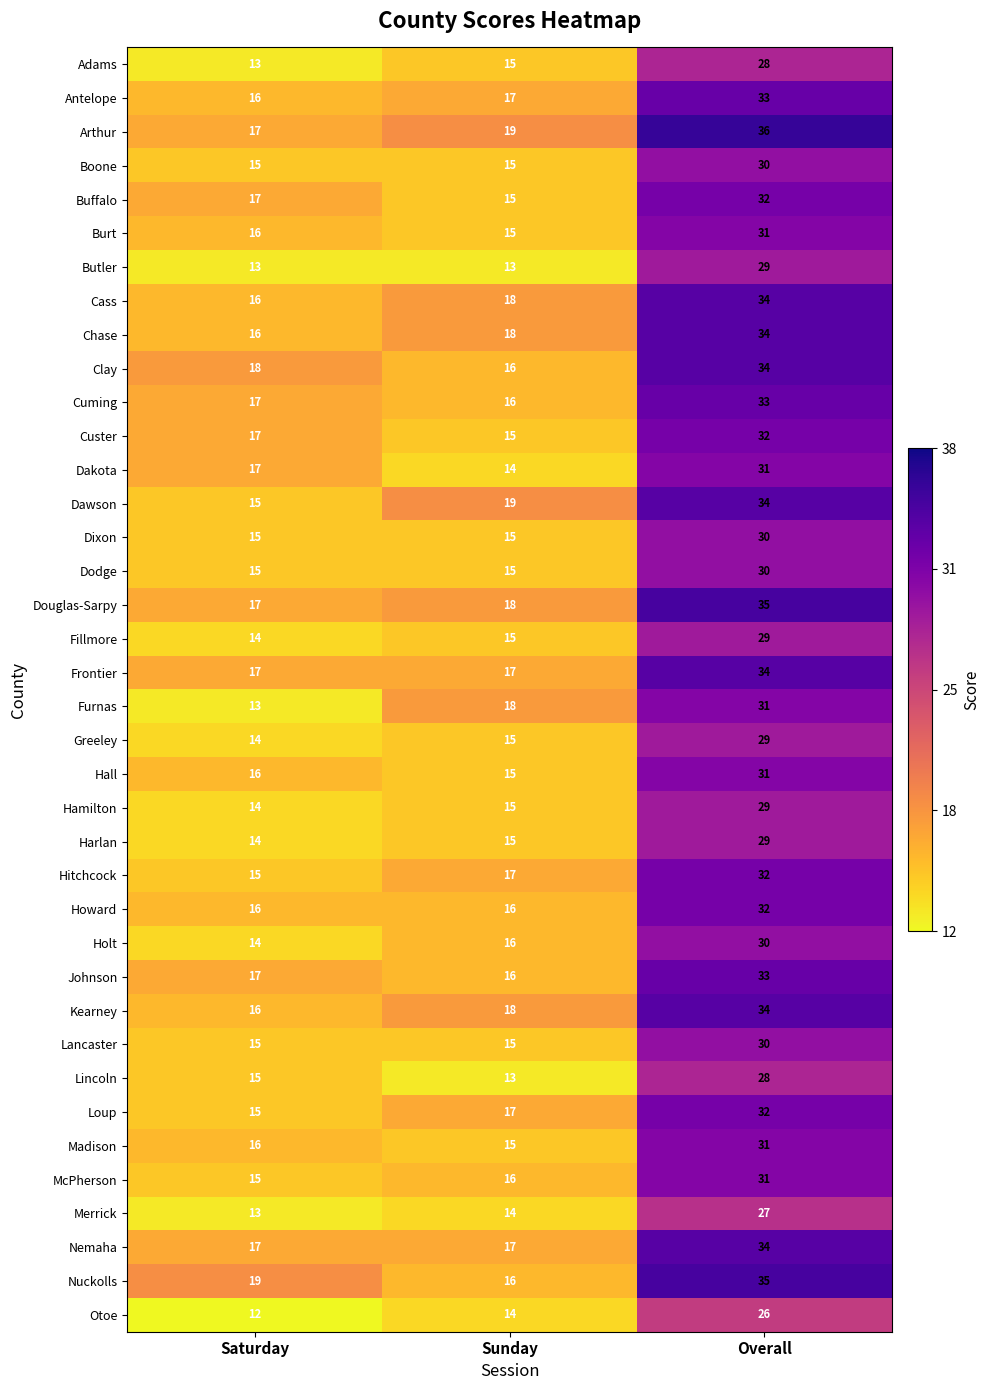

Rank the categories by Greeley value from lowest to highest.

Saturday, Sunday, Overall